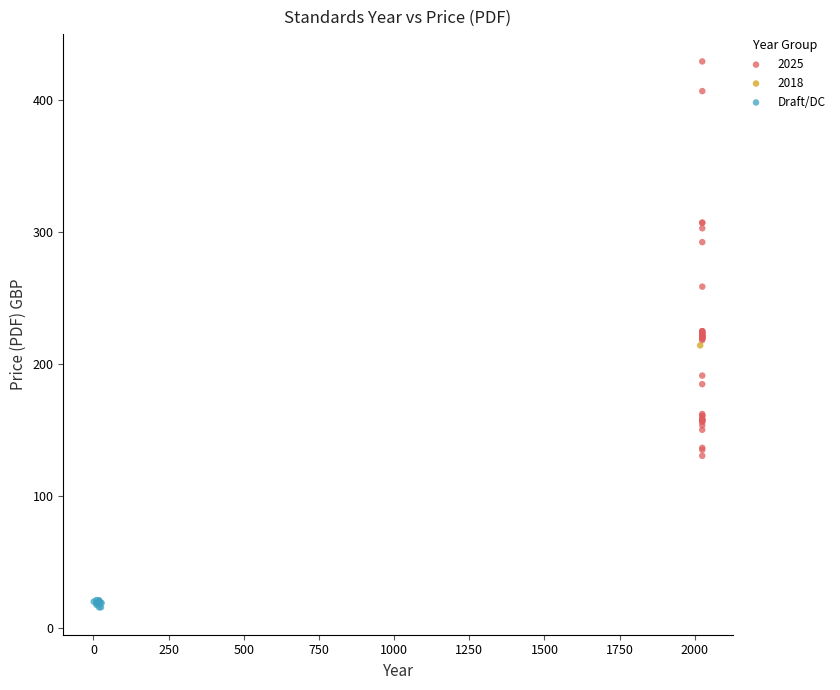

What are all the series names shown in the legend?

2025, 2018, Draft/DC